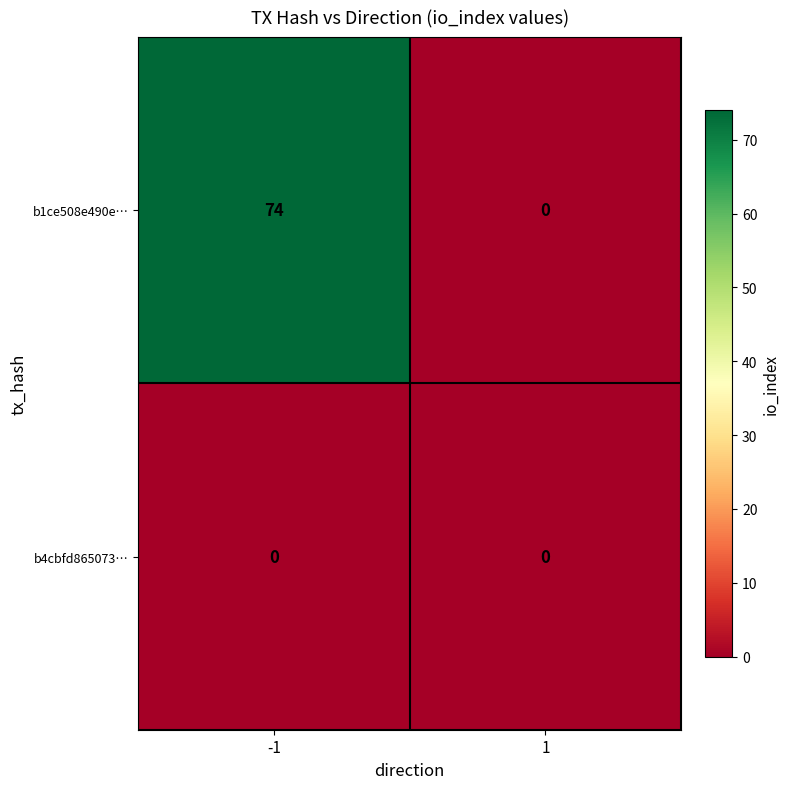

Reading right to left, what are all the values shown in this chart?

b1ce508e490e…: 1=0	-1=74
b4cbfd865073…: 1=0	-1=0